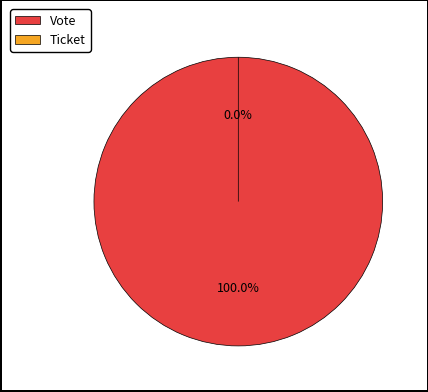

Does Vote represent more than half of the total?

Yes